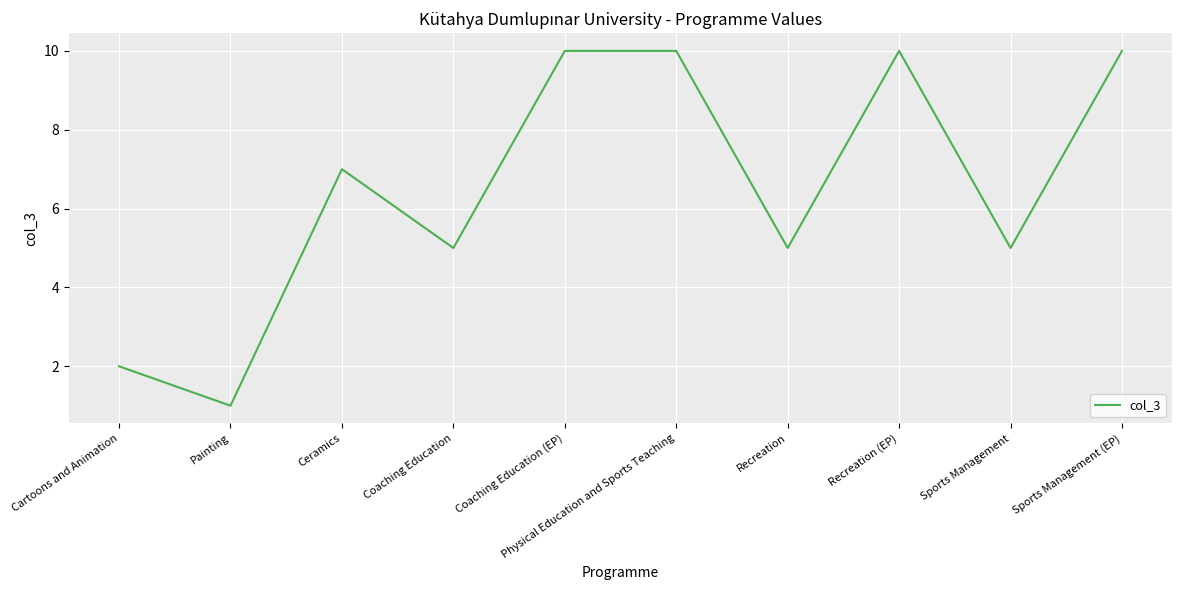

True or false: the data has more than 0 interior local peaks.

True